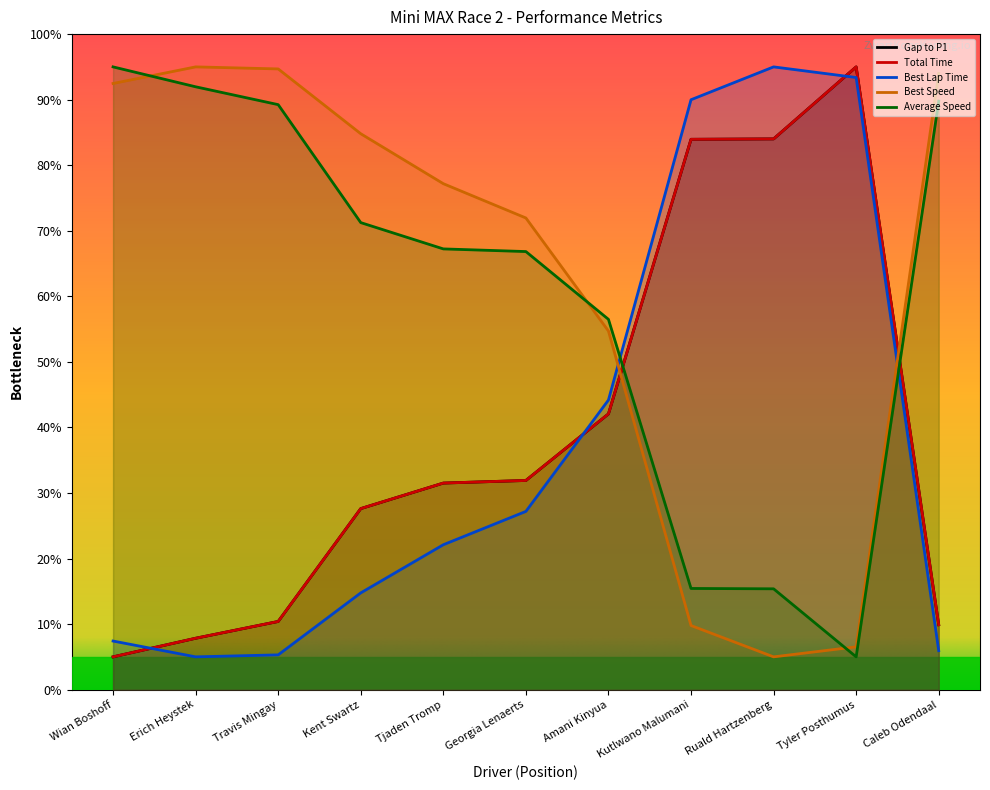

What is the total value across all series at Kent Swartz?

226.0